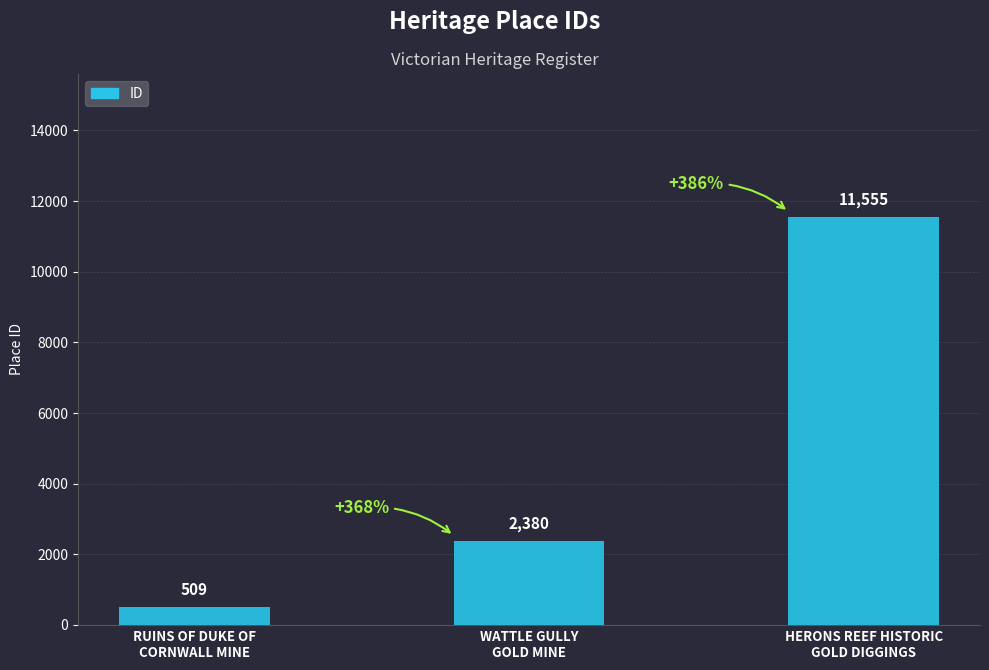

Count the values in the range 509 to 11555.

3